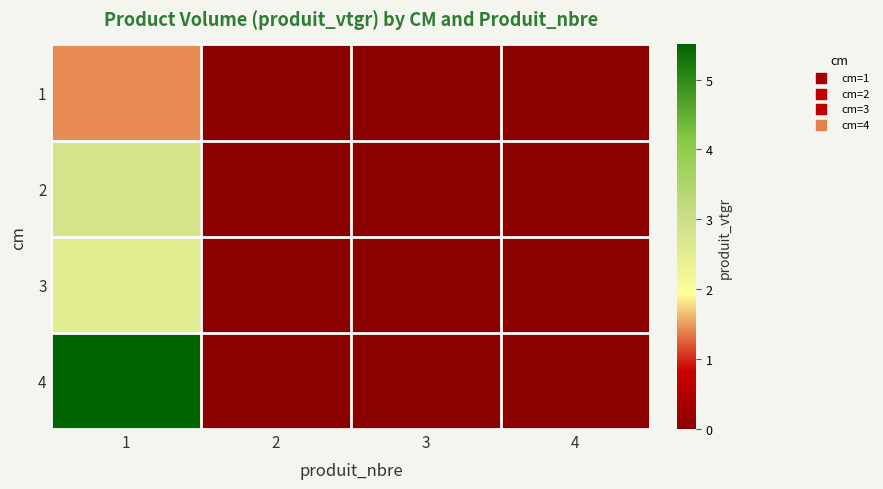

Between 3 and 2, which is larger?

3